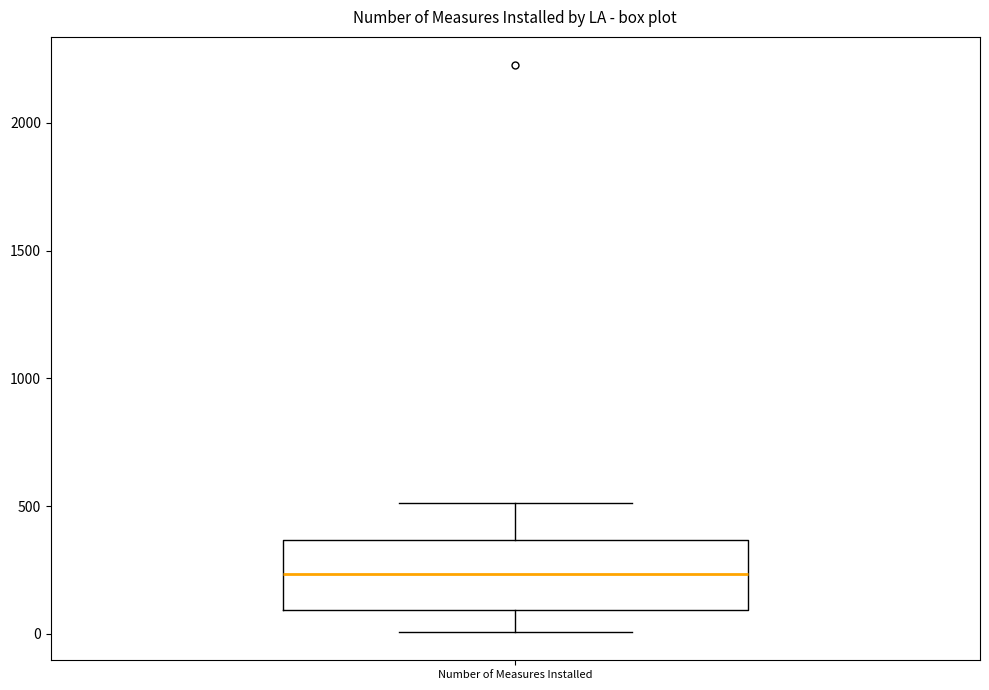

Transcribe this box plot: give where the median line is, the range the box spans, and where the two whiskers end, as read against the y-axis. The values are not printed on the chart, so give them approximately, as read against the axis.

median 250, box 100 to 350, whiskers 0 to 500